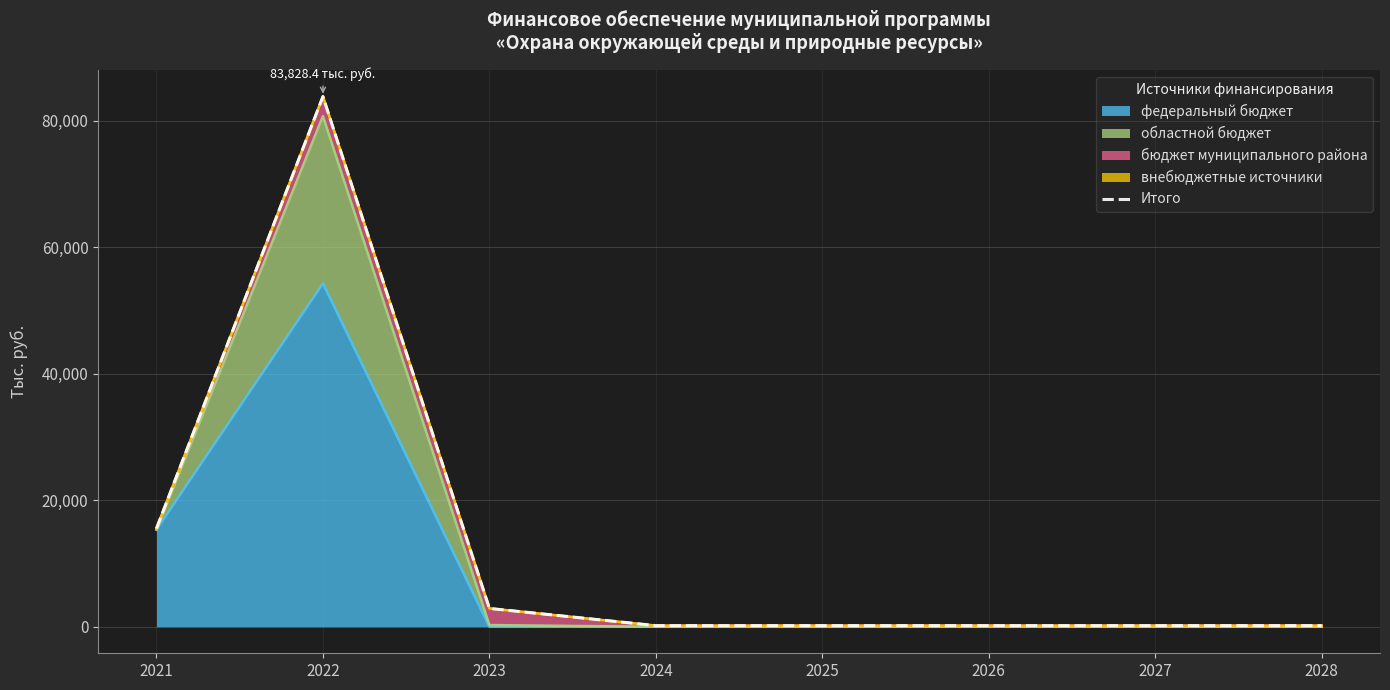

Which category has the lowest value across all series?

2024